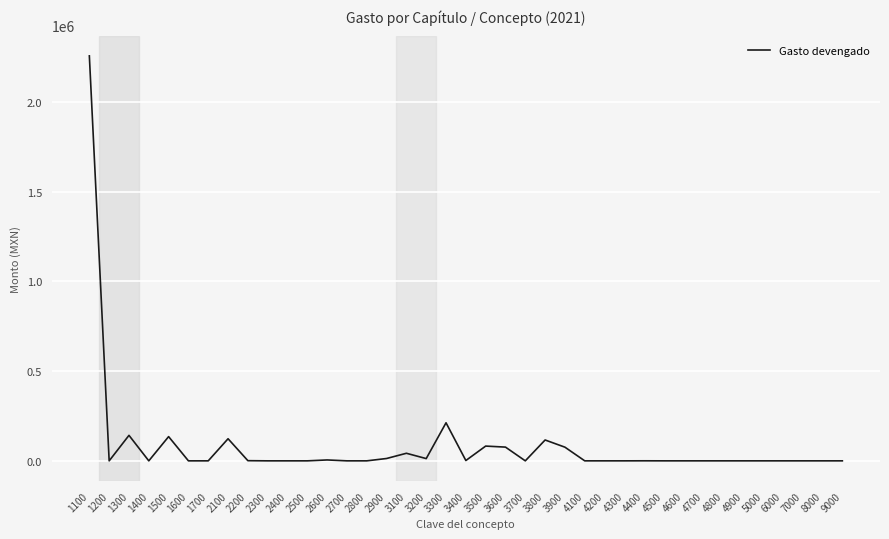

The value at 4900 is 0. True or false?

True